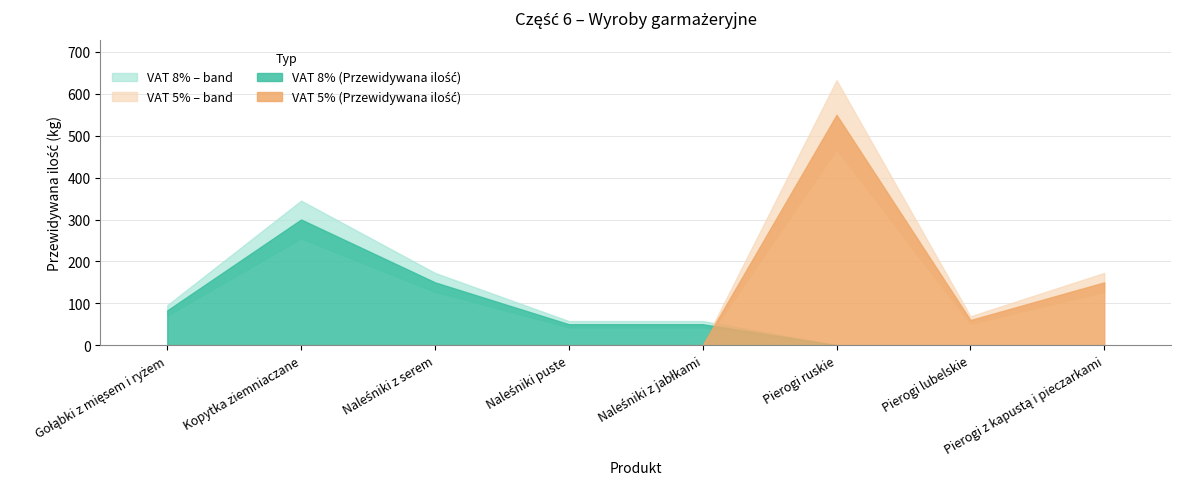

How many interior local valleys (lower than both neighbors) does the data have?

1